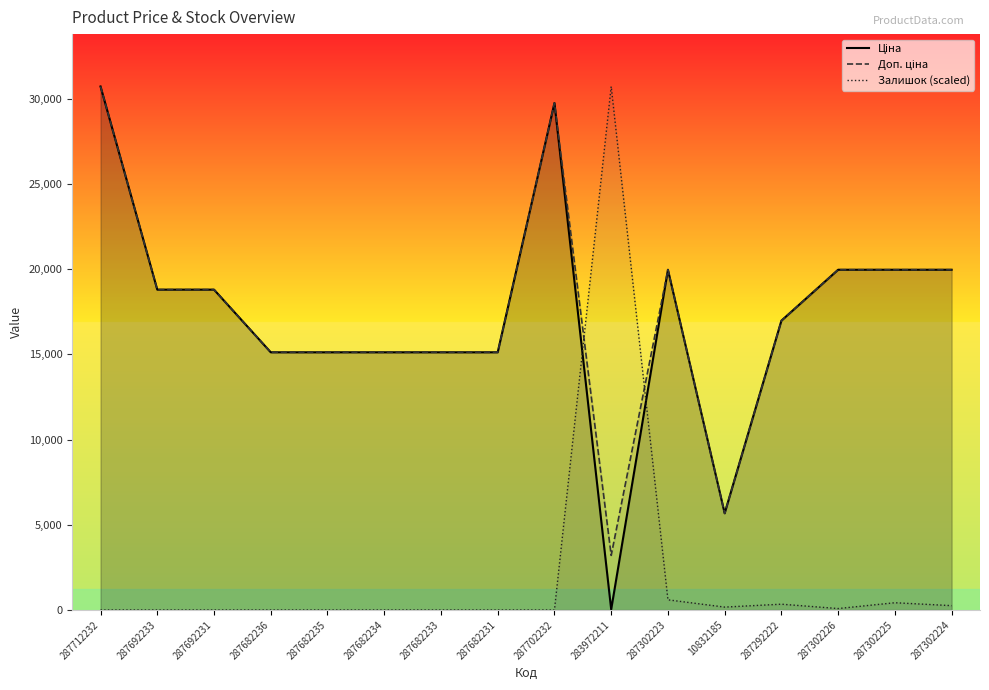

Rank the series by their maximum value, from highest to lowest.

Ціна, Доп. ціна, Залишок (scaled)